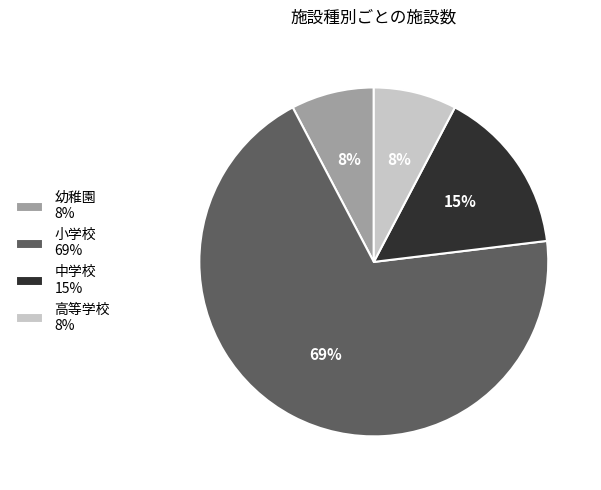

To the nearest percent, what portion does 幼稚園 represent?

8%